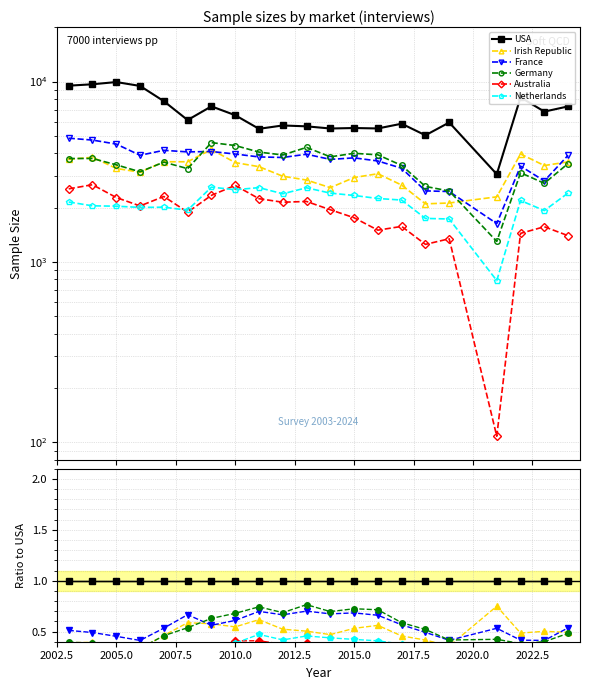

True or false: France has a value of 0.8 at 2017.5.

False